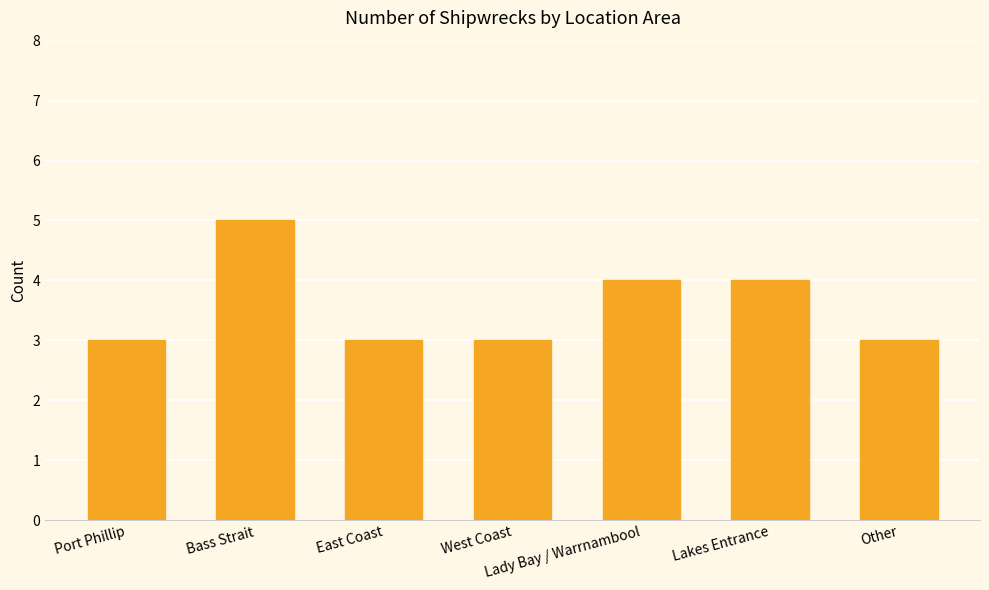

What is the label of the 2nd bar from the left?

Bass Strait